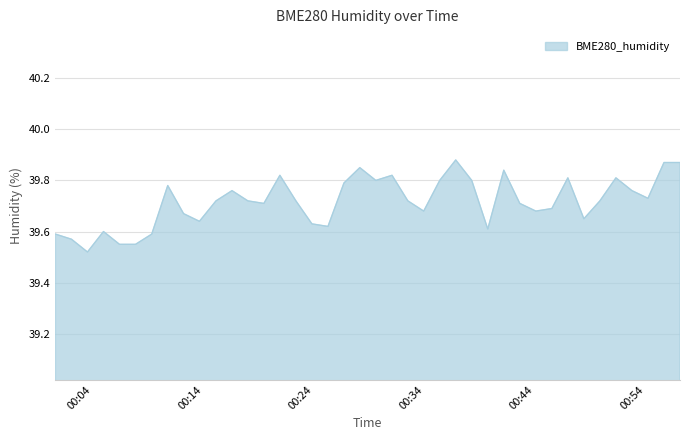

How many interior local valleys (lower than both neighbors) does the data have?

10